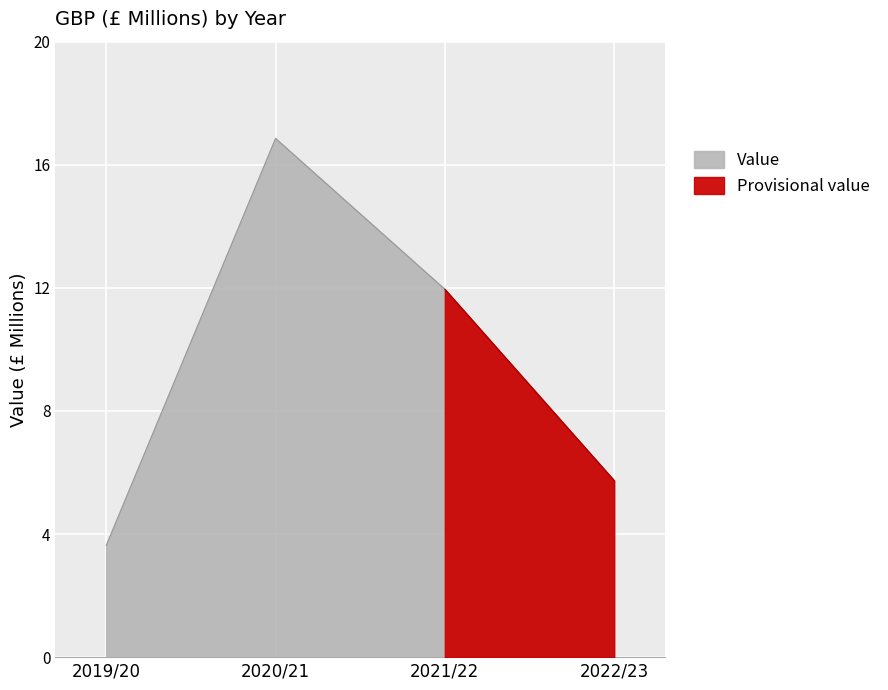

Rank the categories by value from highest to lowest.

2020/21, 2021/22, 2022/23, 2019/20